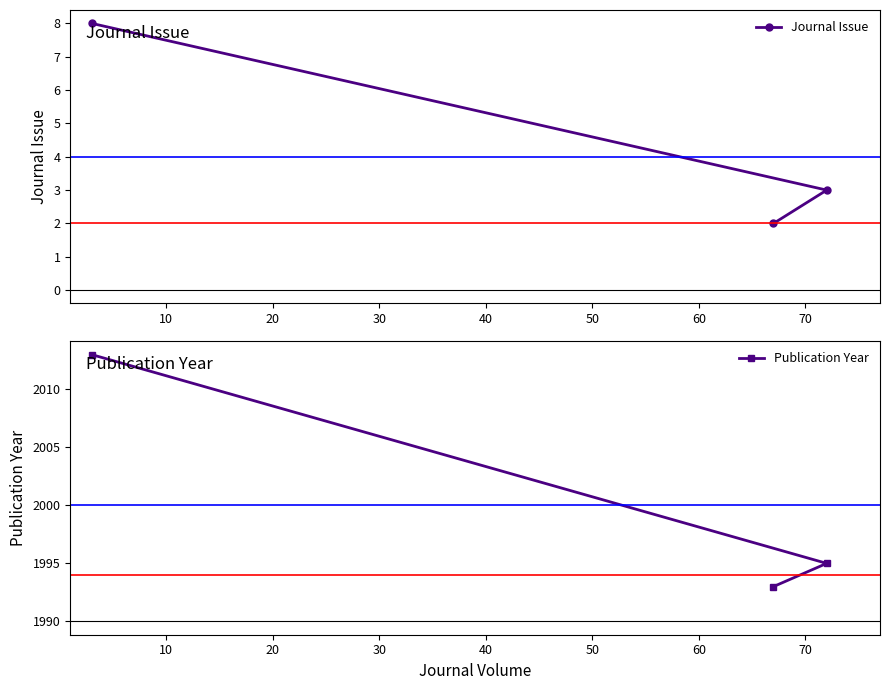

Which series has the largest total across all categories?

Publication Year